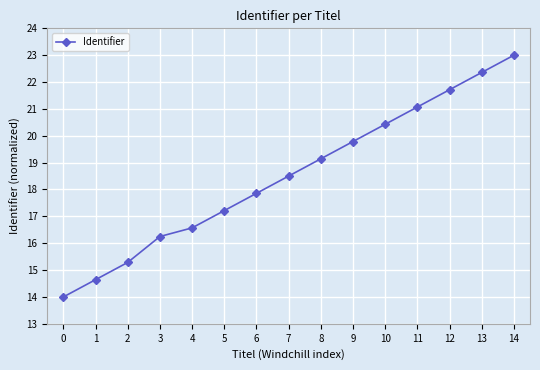

Between 12 and 0, which is larger?

12